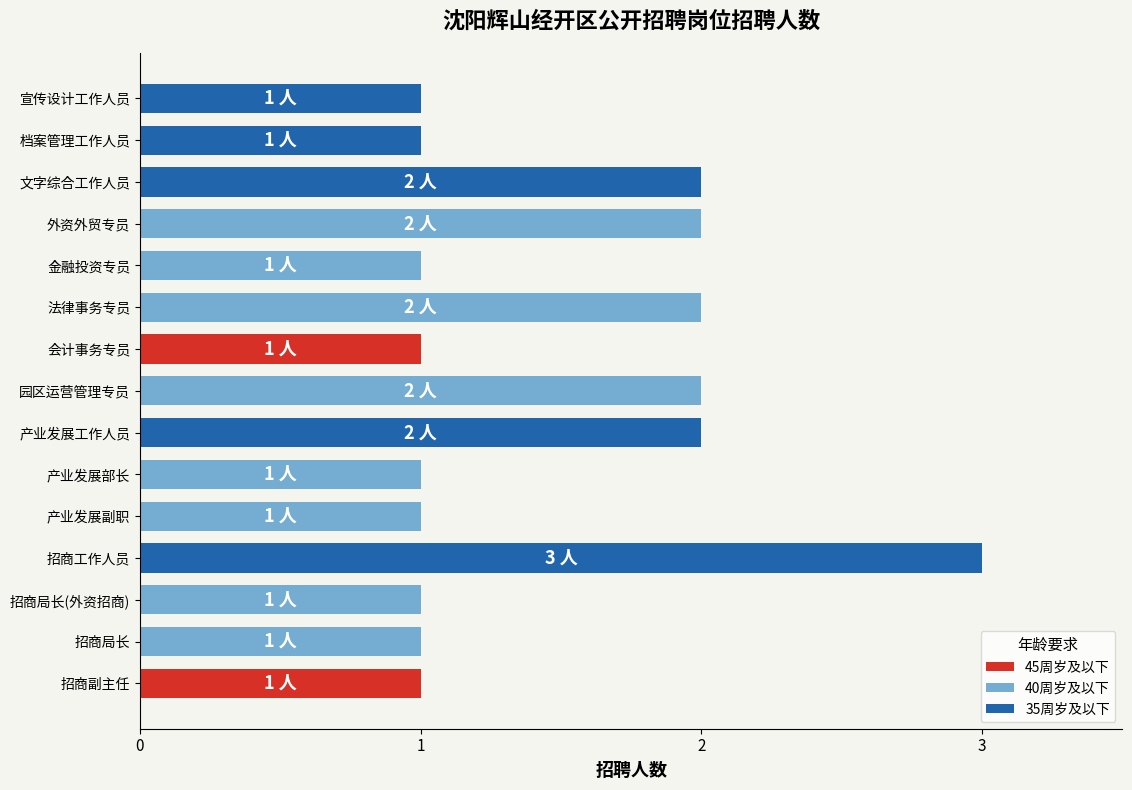

Which label corresponds to the largest value in the chart?

招商工作人员